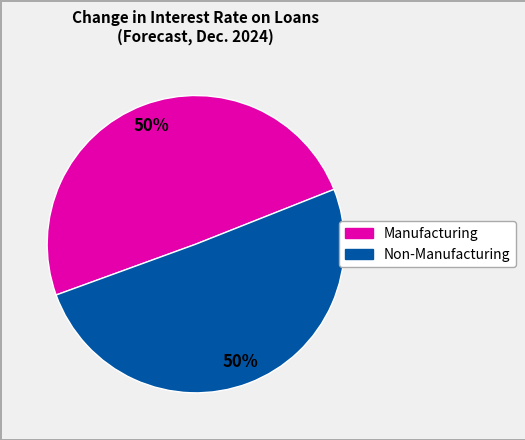

To the nearest percent, what is the average slice percentage?

50%